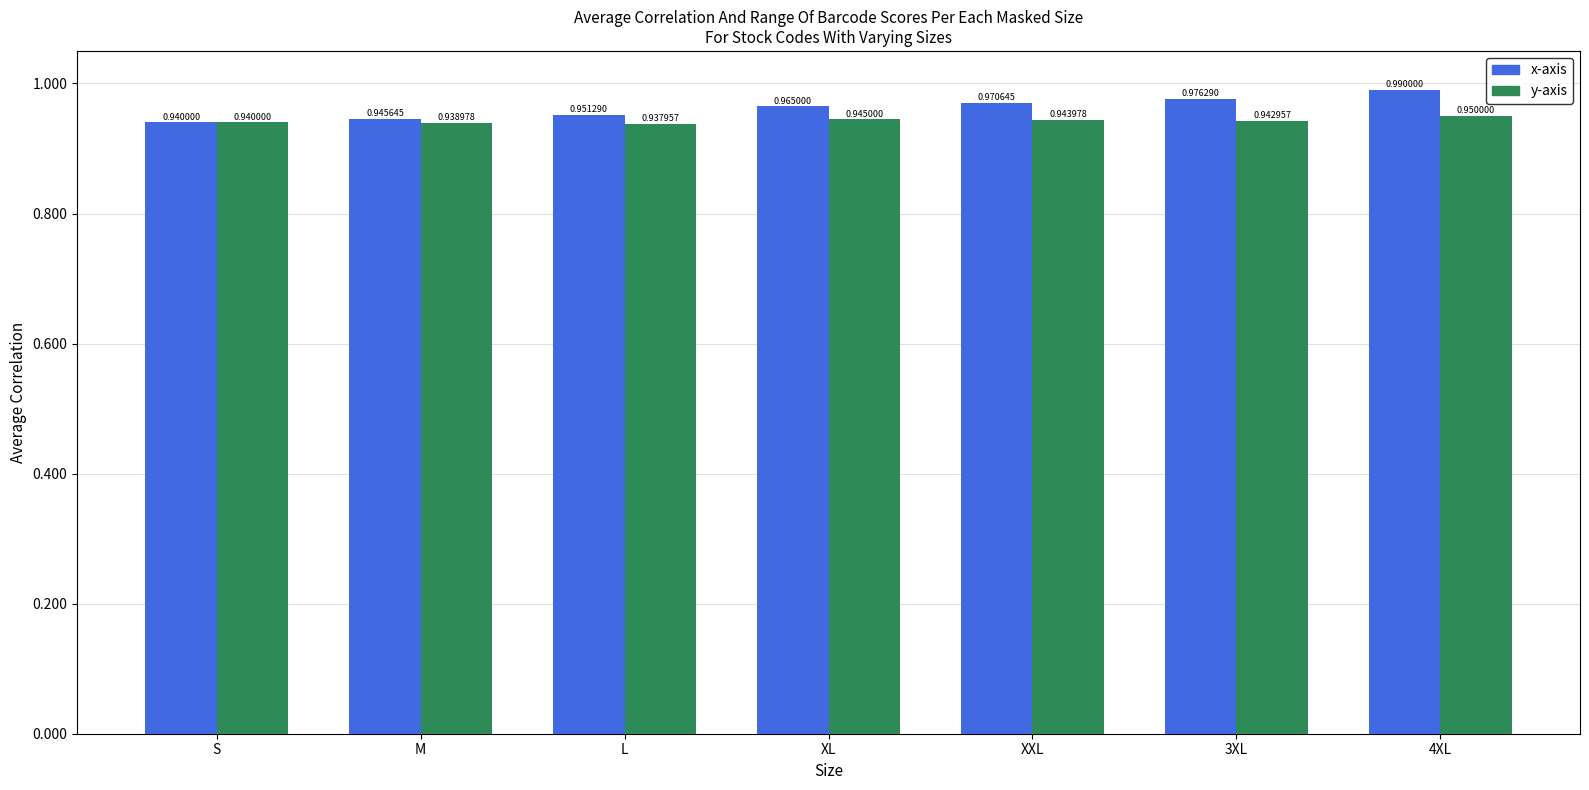

What is the total value across all series at S?

1.9